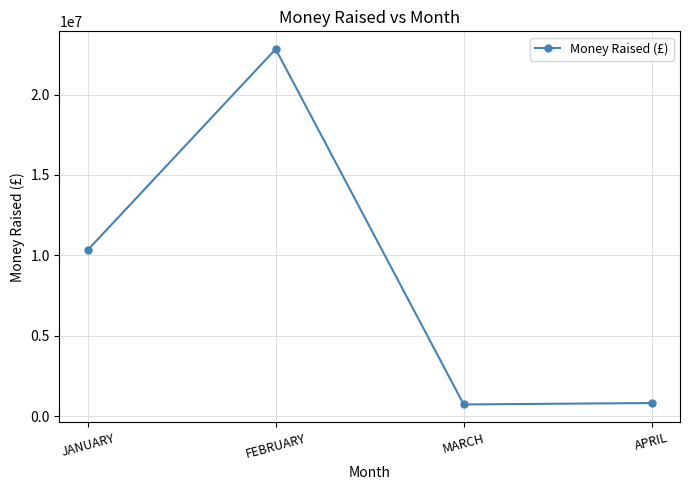

Approximately how many times larger is the value at APRIL compared to JANUARY?

0.1